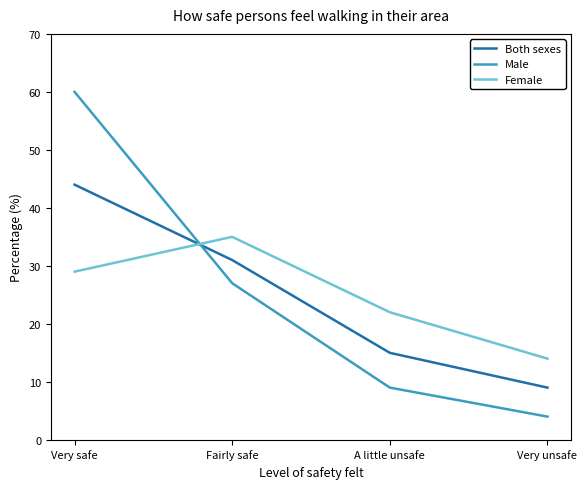

What is the difference between the maximum and minimum values in the Female series?

21